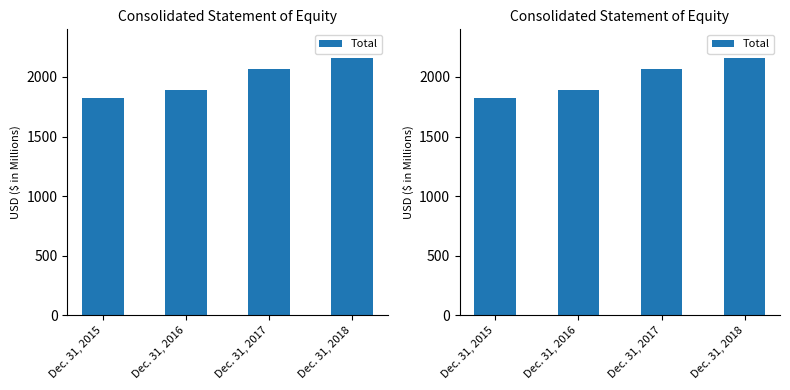

What is the value of the 4th bar from the left?

2155.8